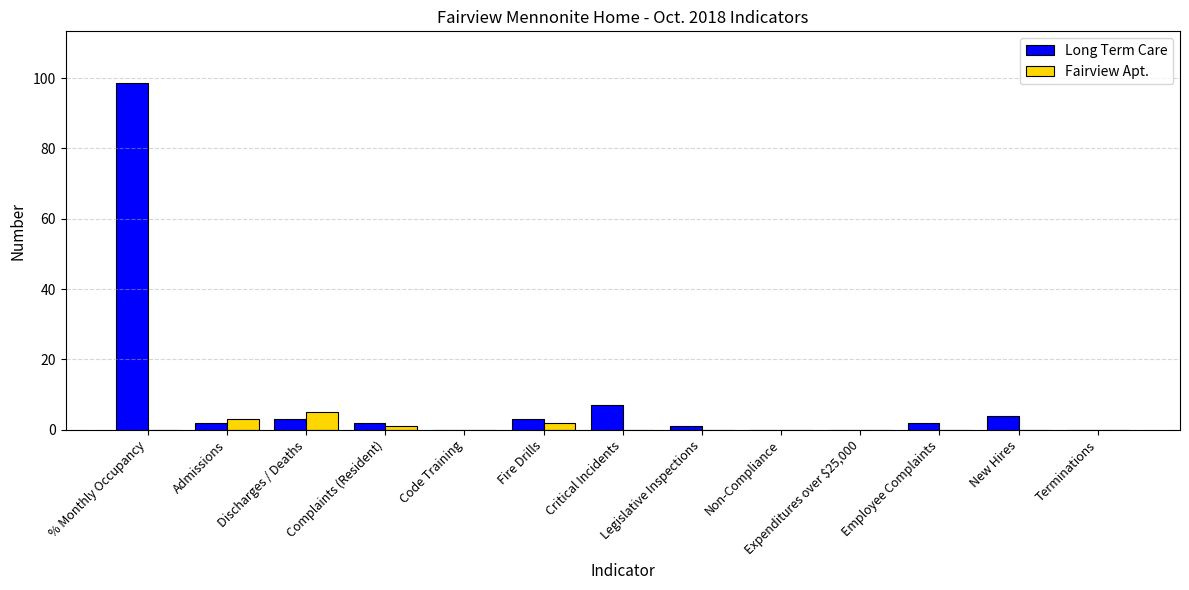

Which series has the largest range (max minus min)?

Long Term Care